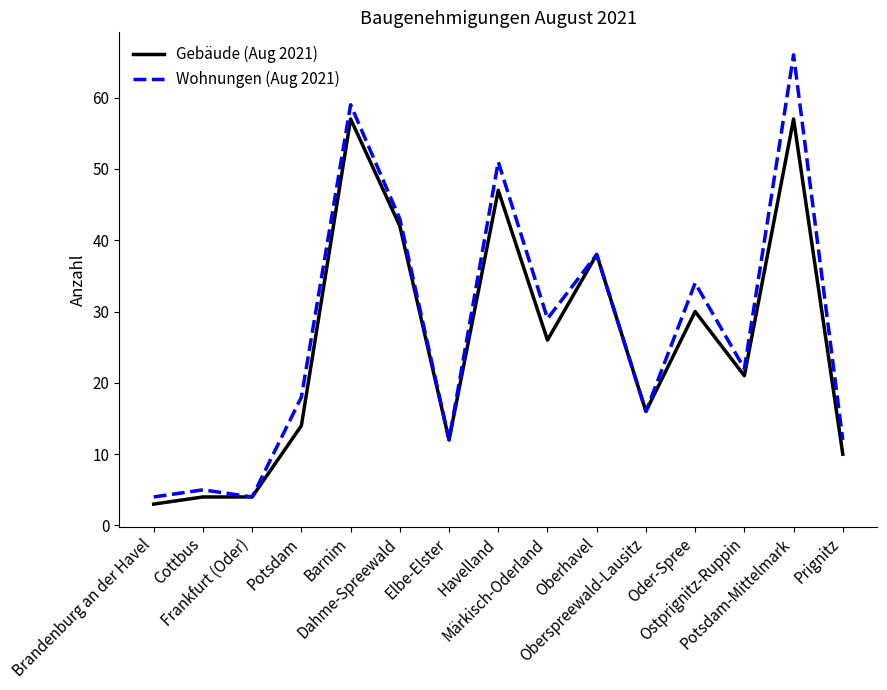

At which label does Gebäude (Aug 2021) first exceed 21?

Barnim